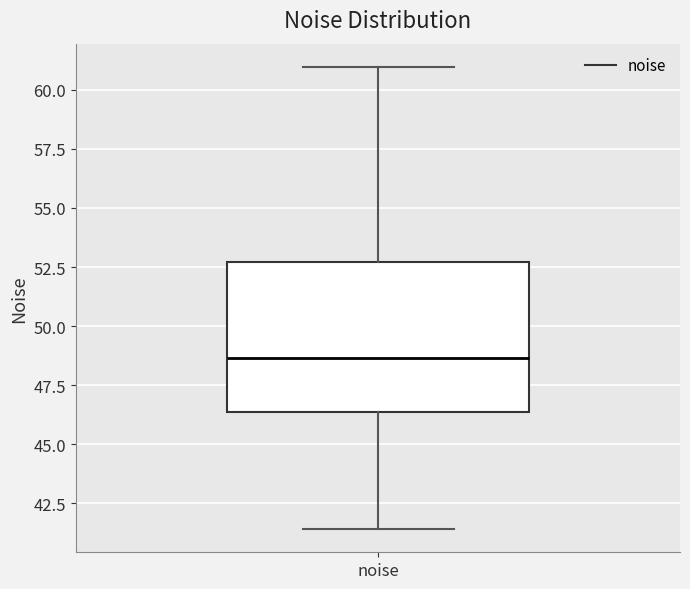

Read this box plot against the y-axis: the position of the median line, the range covered by the box, and the ends of both whiskers. The values are not printed on the chart, so give them approximately, as read against the axis.

median 48.5, box 46.5 to 52.5, whiskers 41.5 to 61.0